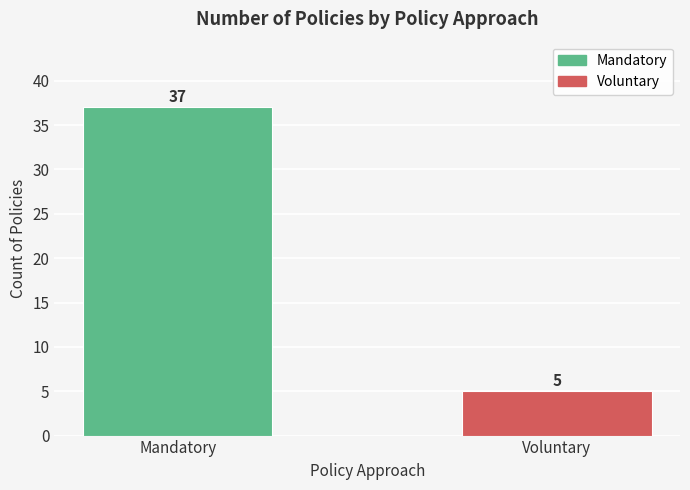

Are the bars horizontal?

No